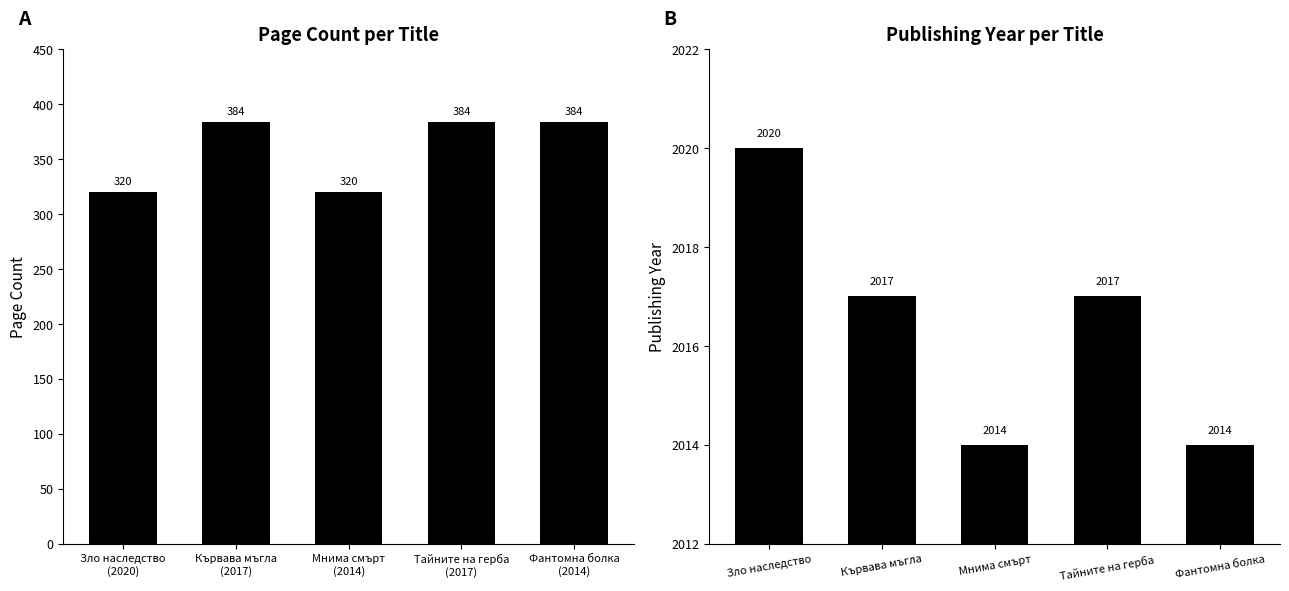

What is the minimum value shown in the chart?

320